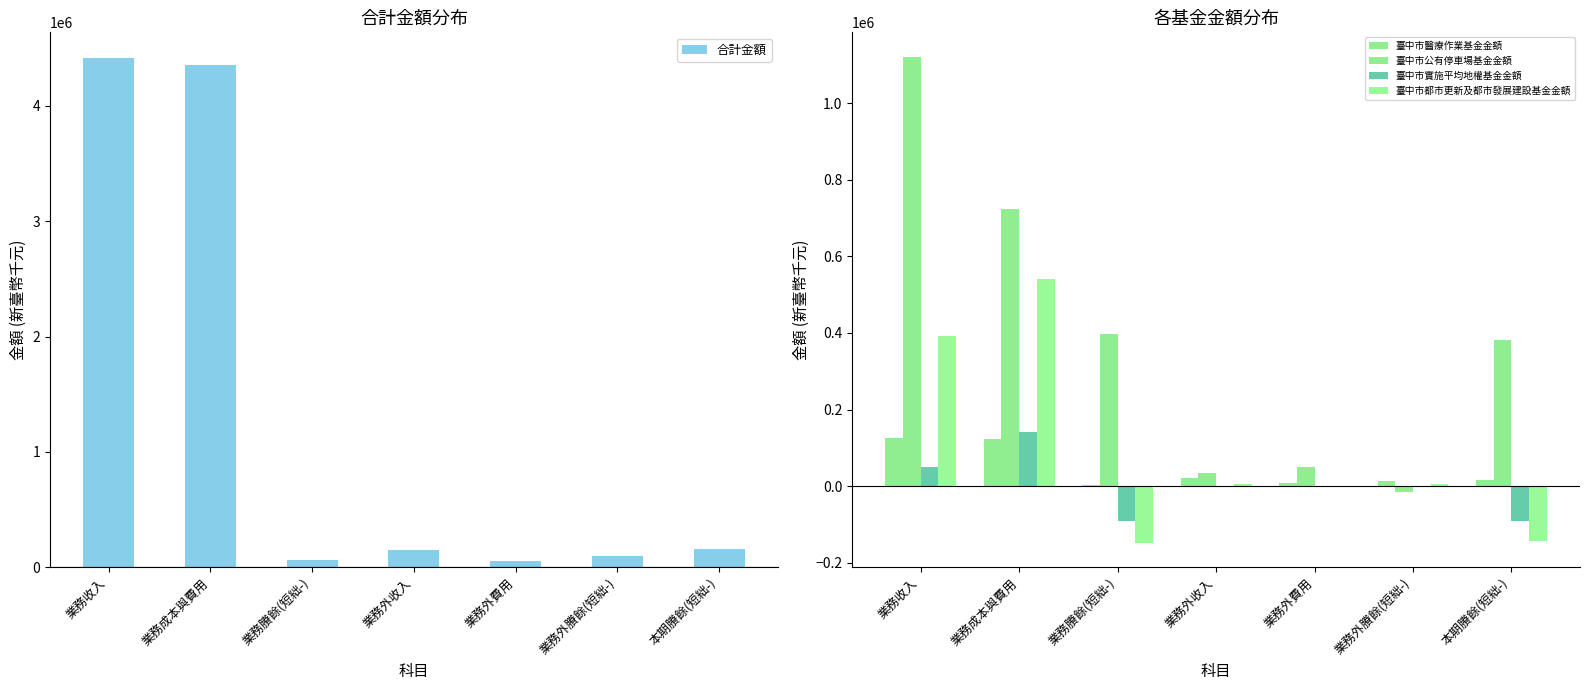

How many data points does each series have?

7